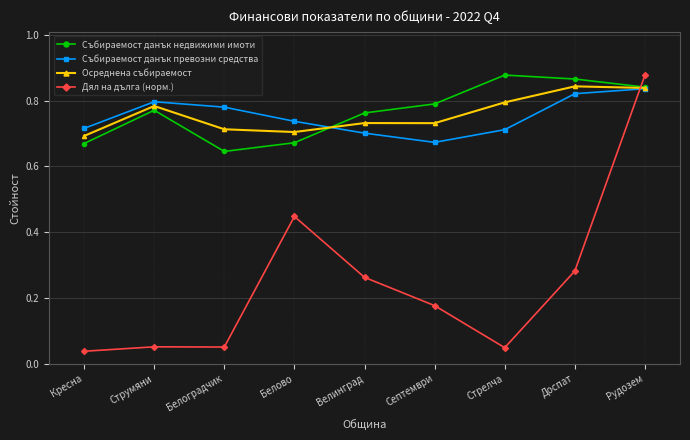

At Доспат, list the series in order from smallest to largest.

Дял на дълга (норм.), Събираемост данък превозни средства, Осреднена събираемост, Събираемост данък недвижими имоти